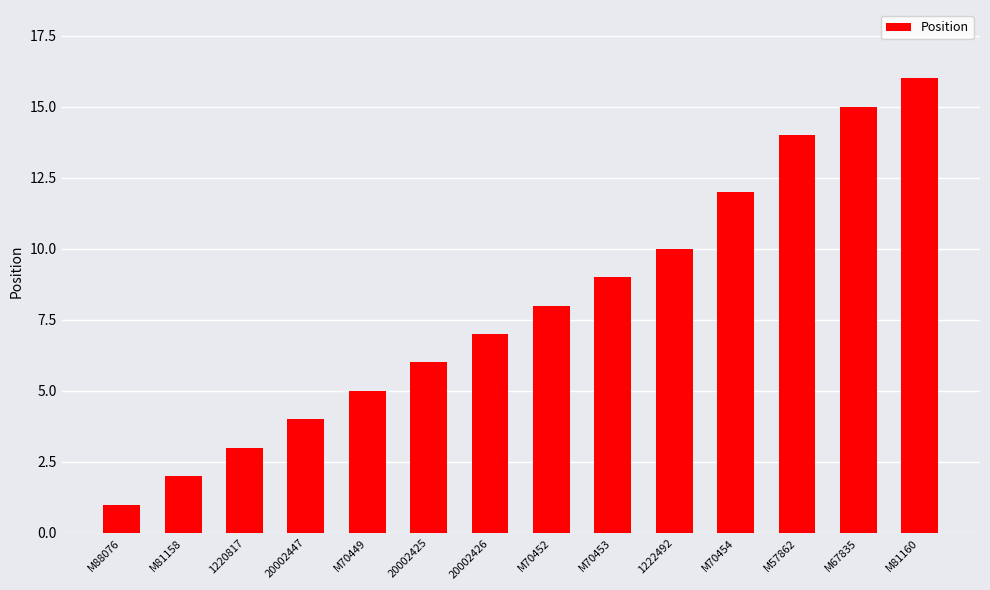

List the labels in order of value, smallest first.

M88076, M81158, 1220817, 20002447, M70449, 20002425, 20002426, M70452, M70453, 1222492, M70454, M57862, M67835, M81160